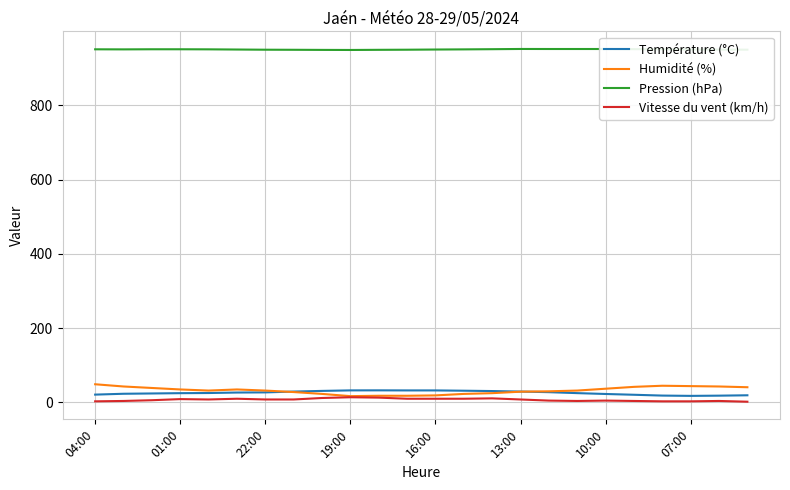

What are all the series names shown in the legend?

Température (°C), Humidité (%), Pression (hPa), Vitesse du vent (km/h)